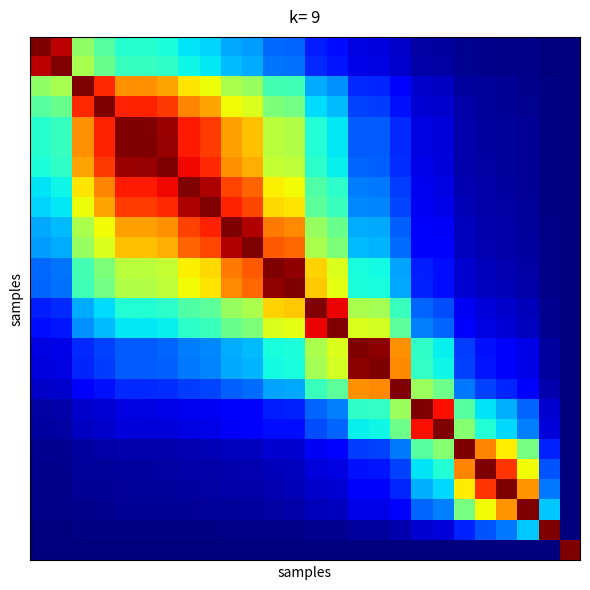

What is the greatest value displayed?

1.0